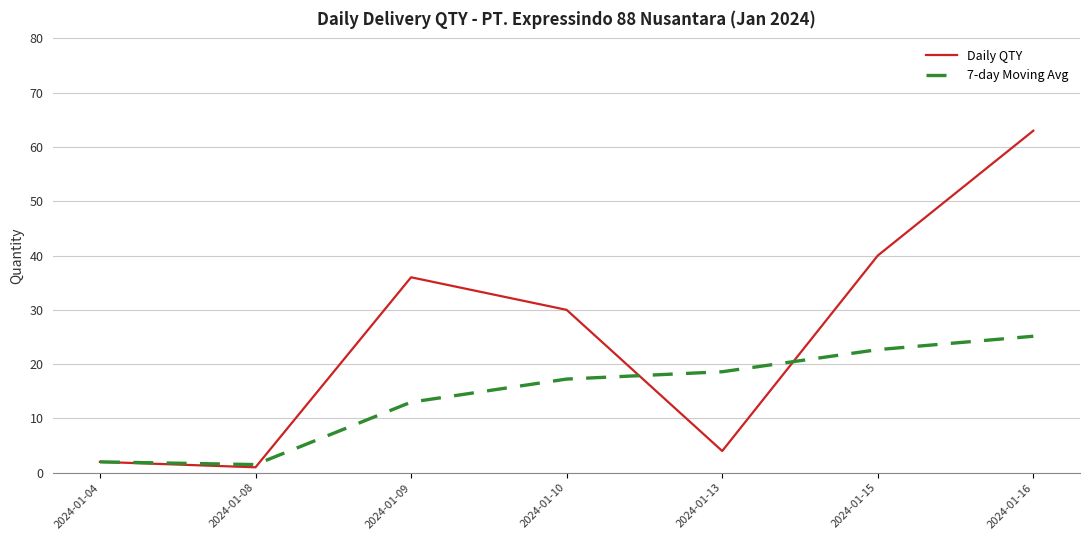

What is the average value of the Daily QTY series?

25.1